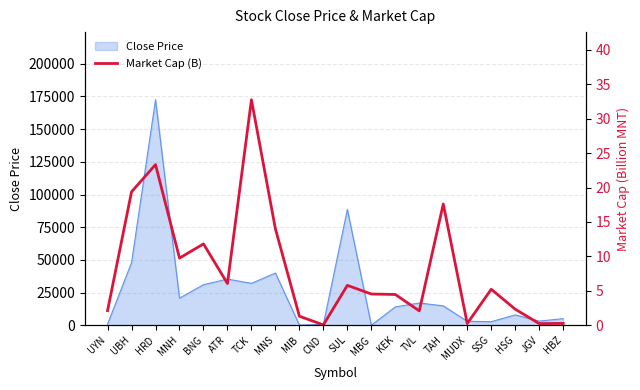

How many lines are shown in the chart?

1